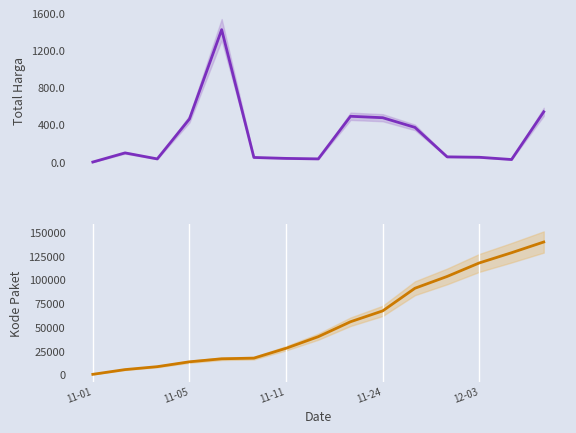

True or false: Kode Paket has more than 2 points higher than both neighbors.

False